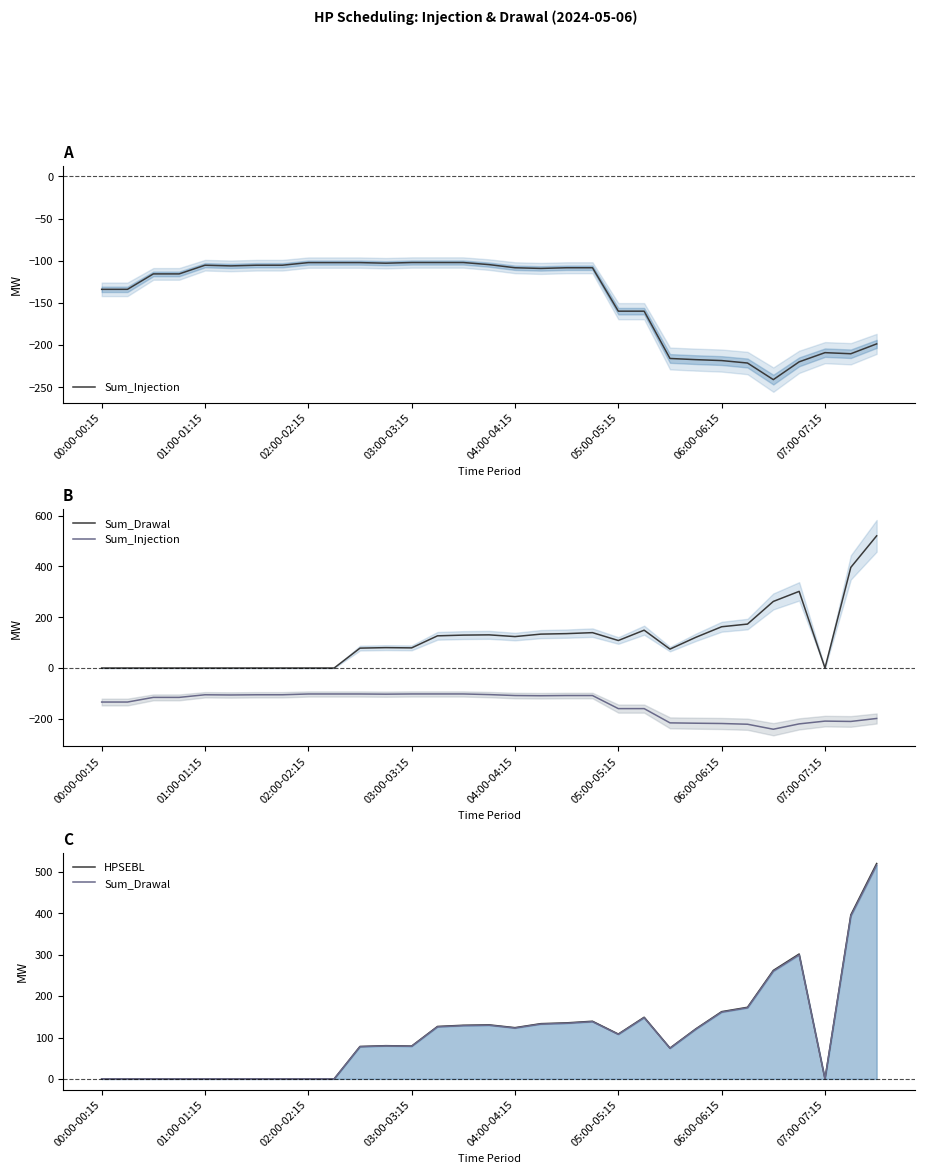

Is the value of Sum_Drawal at 03:00-03:15 greater than the value of Sum_Injection at 05:00-05:15?

Yes